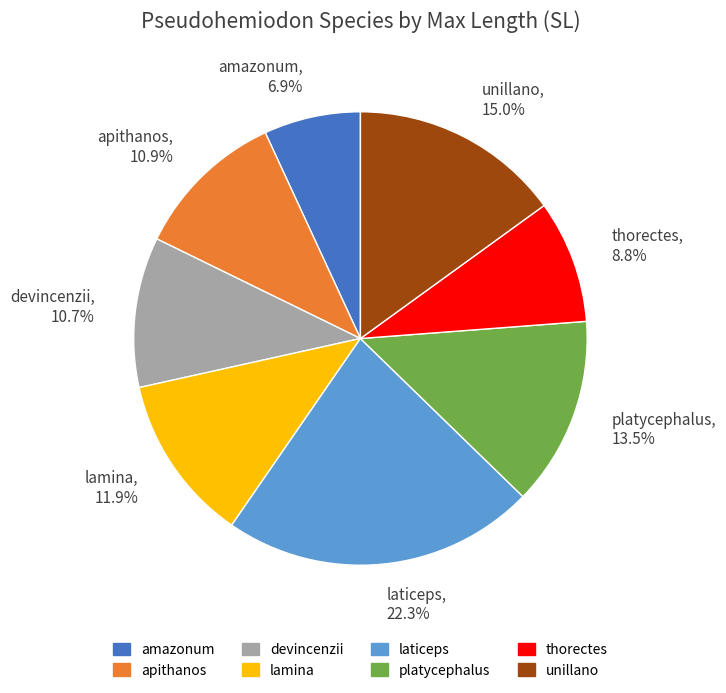

What is the largest slice in the pie chart?

laticeps